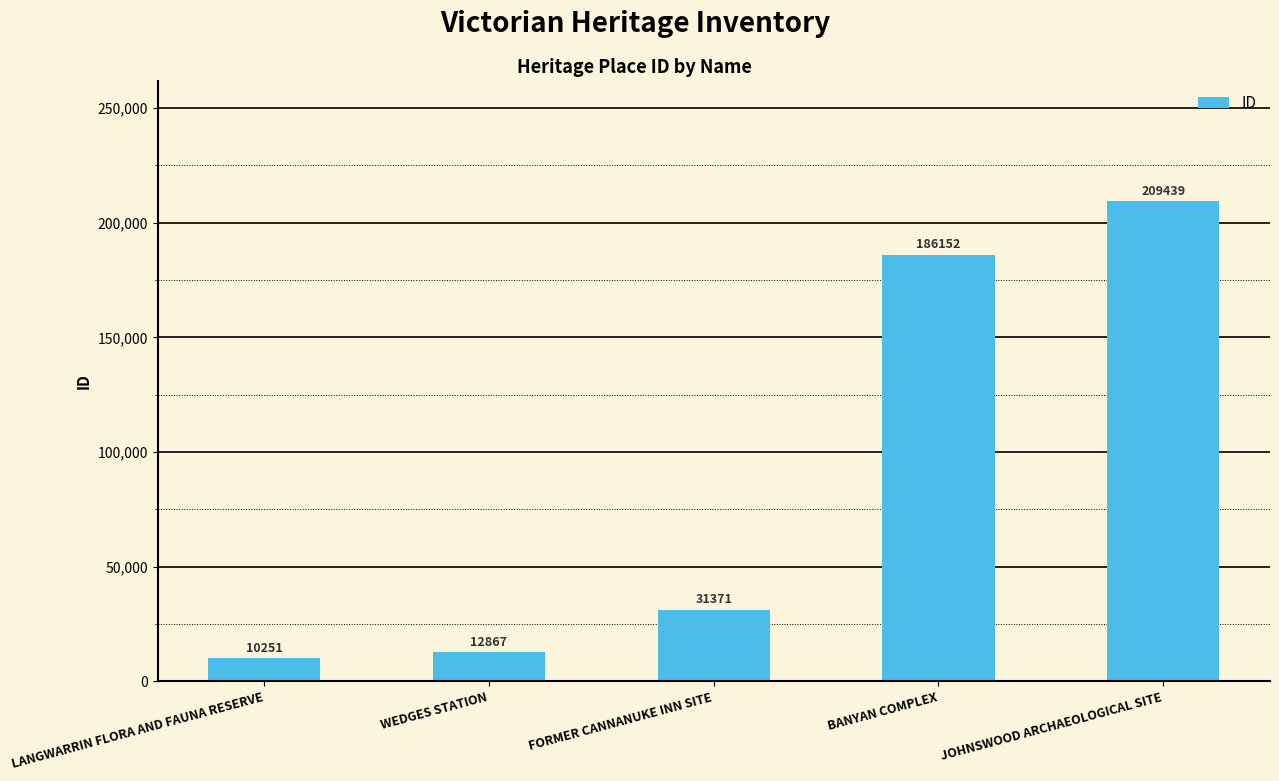

The chart shows a value of 12867 at WEDGES STATION. True or false?

True